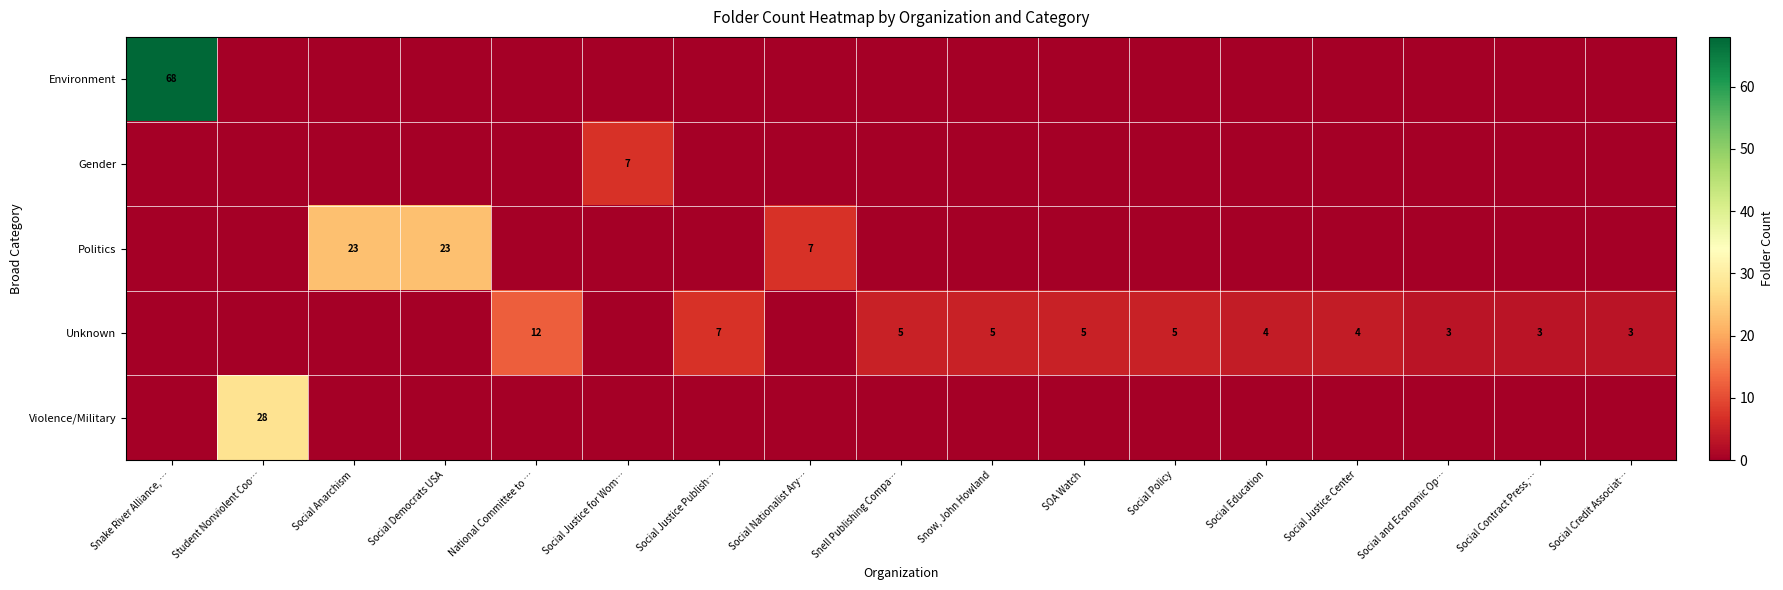

The value of Violence/Military at Social Contract Press,… is -14. True or false?

False